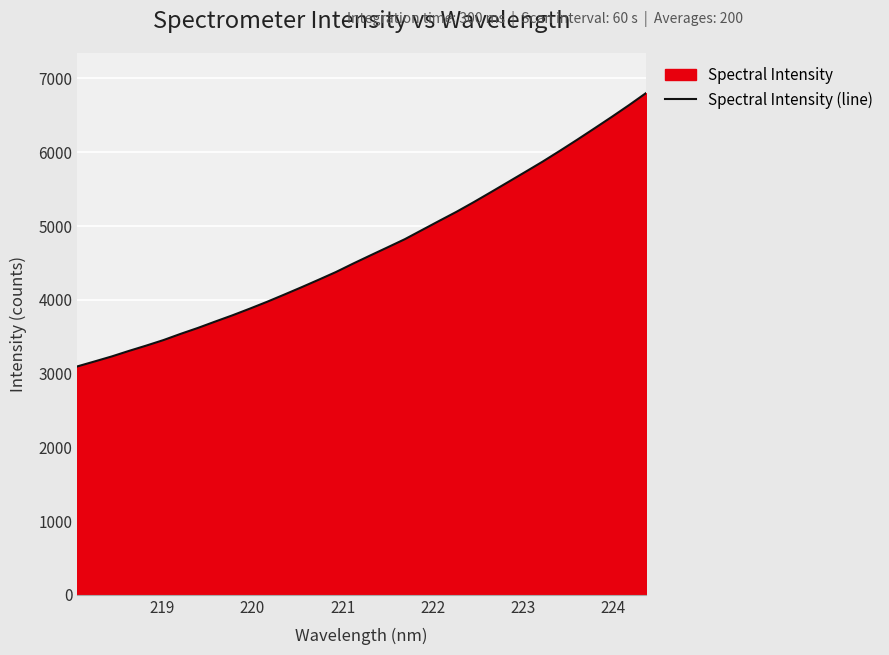

Reading left to right, list all the values displayed in this chart.

3096.0	3163.3	3231.5	3306.7	3378.5	3453.6	3538.2	3618.5	3704.7	3789.2	3879.1	3971.9	4069.7	4169.4	4271.7	4376.0	4490.8	4601.6	4711.1	4821.6	4946.1	5070.4	5193.1	5324.0	5459.5	5596.8	5734.5	5873.5	6019.6	6169.1	6322.5	6477.4	6636.4	6801.6